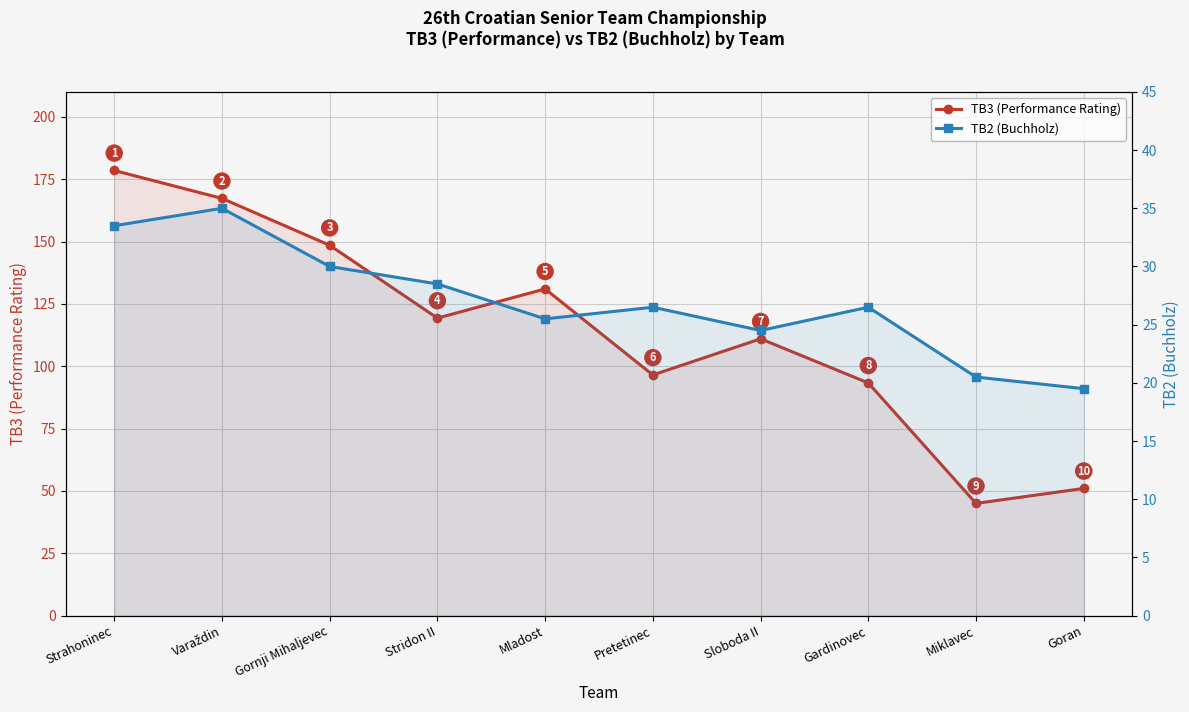

What is the sum of the TB2 (Buchholz) values at Pretetinec and Varaždin?

61.5